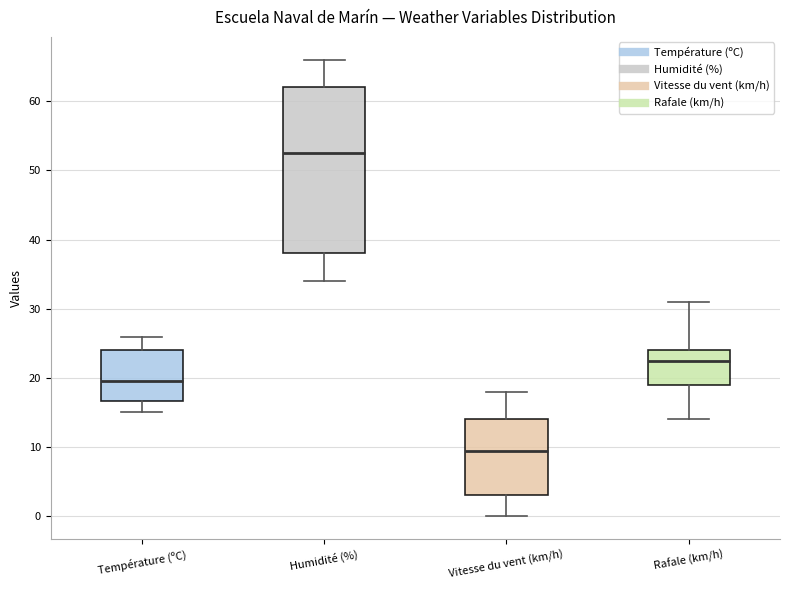

Reading left to right, transcribe this box plot: for each box, give where its median line is, the range the box spans, and where its two whiskers end, as read against the y-axis. The values are not printed on the chart, so give them approximately, as read against the axis.

Température (ºC): median 20, box 17 to 24, whiskers 15 to 26
Humidité (%): median 53, box 38 to 62, whiskers 34 to 66
Vitesse du vent (km/h): median 10, box 3 to 14, whiskers 0 to 18
Rafale (km/h): median 23, box 19 to 24, whiskers 14 to 31